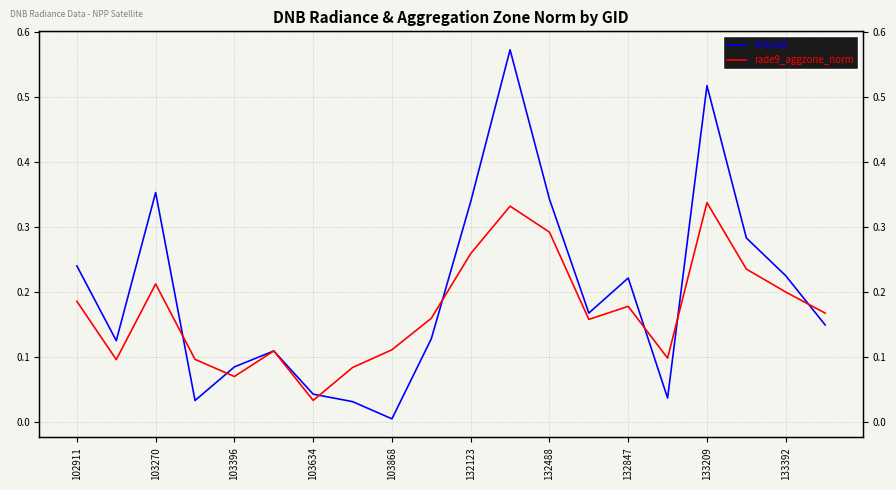

Is it true that rade9_aggzone_norm equals 0.2 at 133392?

True